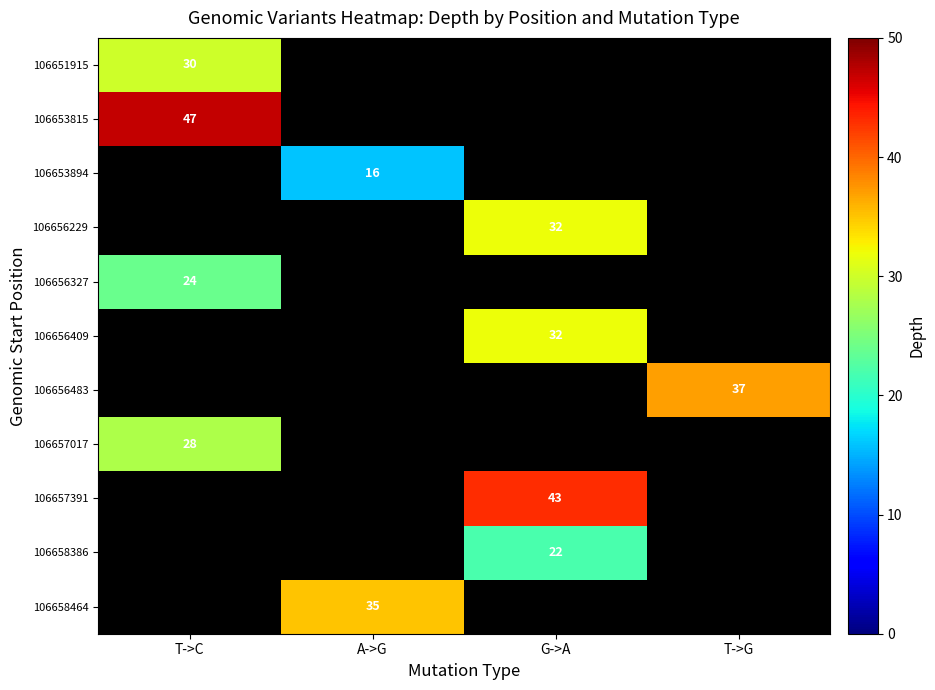

Is it true that 106656483 equals 14 at T->G?

False